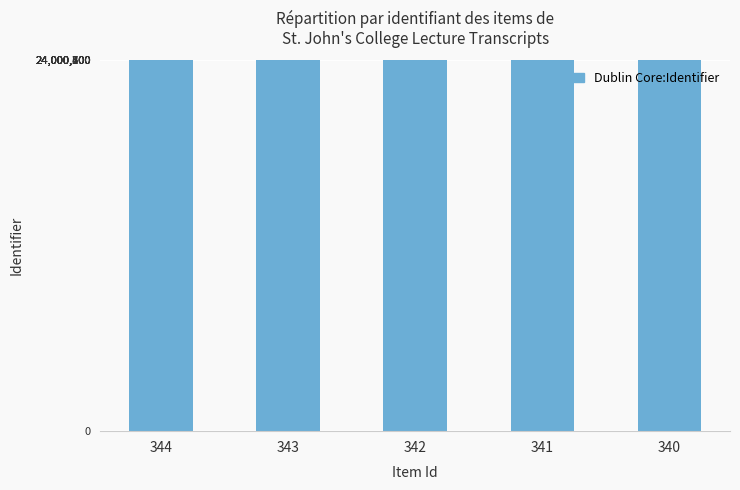

At which label does the data first exceed 24000172?

344